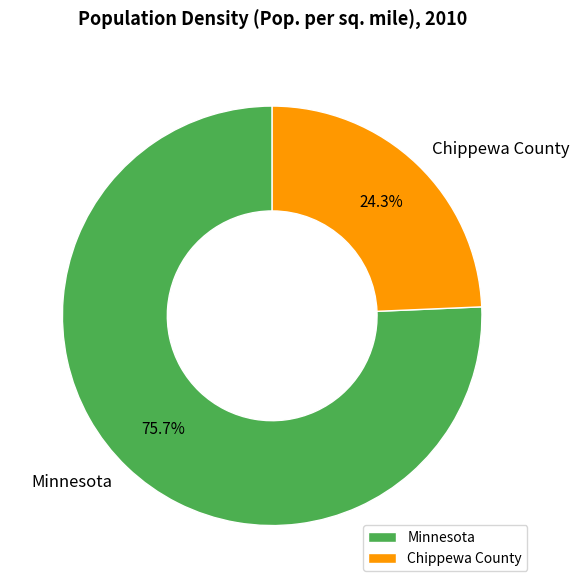

To the nearest percent, what is the difference between the Minnesota and Chippewa County slice percentages?

51%